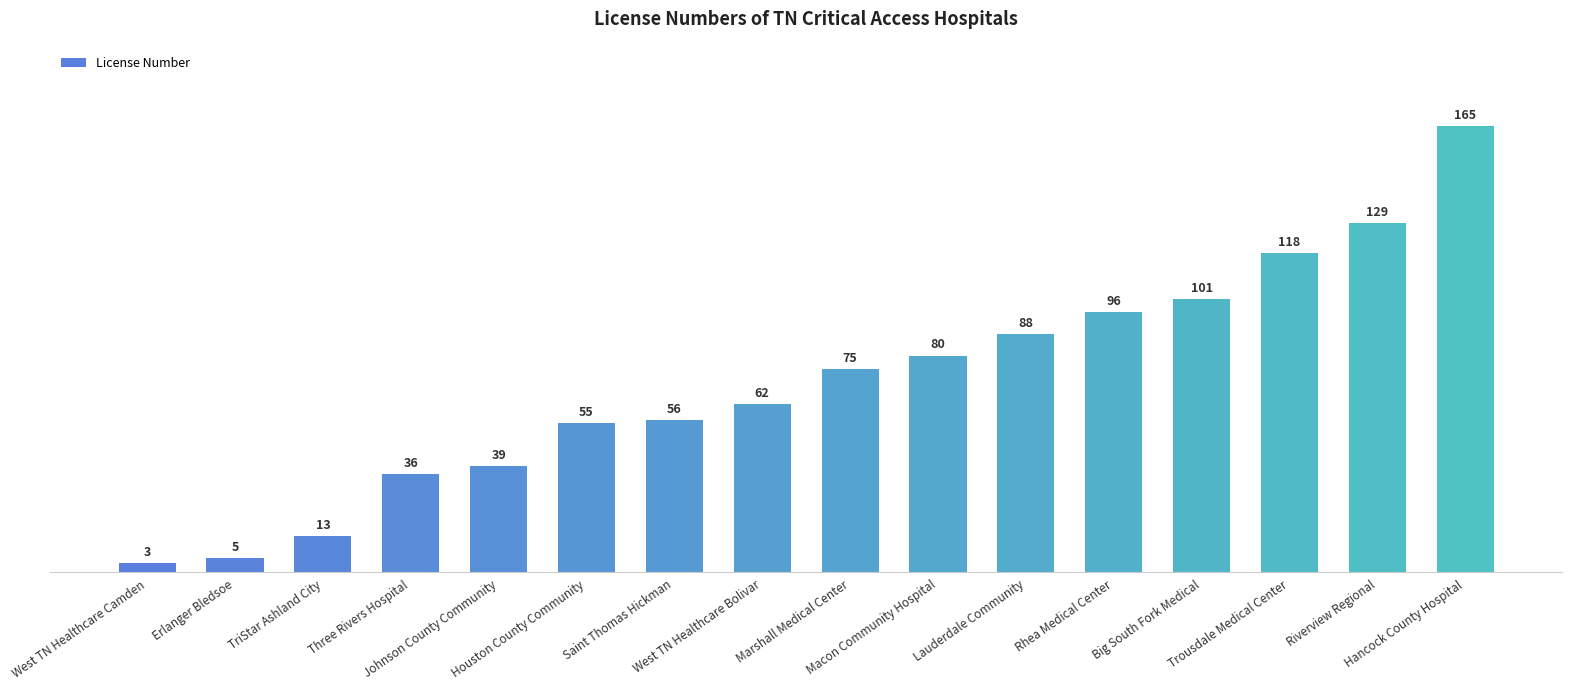

How many distinct data groups are displayed?

1